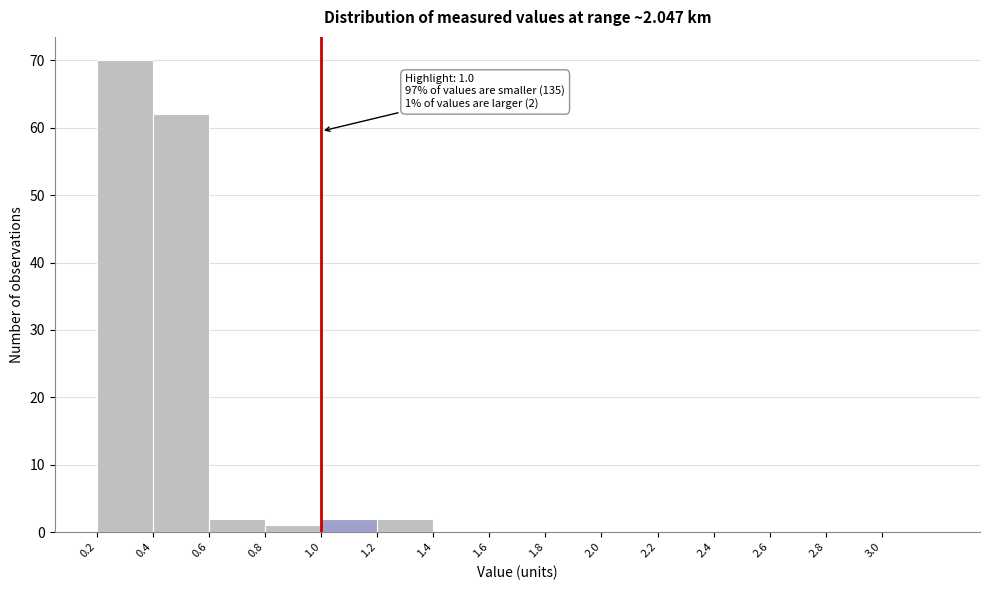

Which range on the x-axis has the tallest bar?

0.2 to 0.4